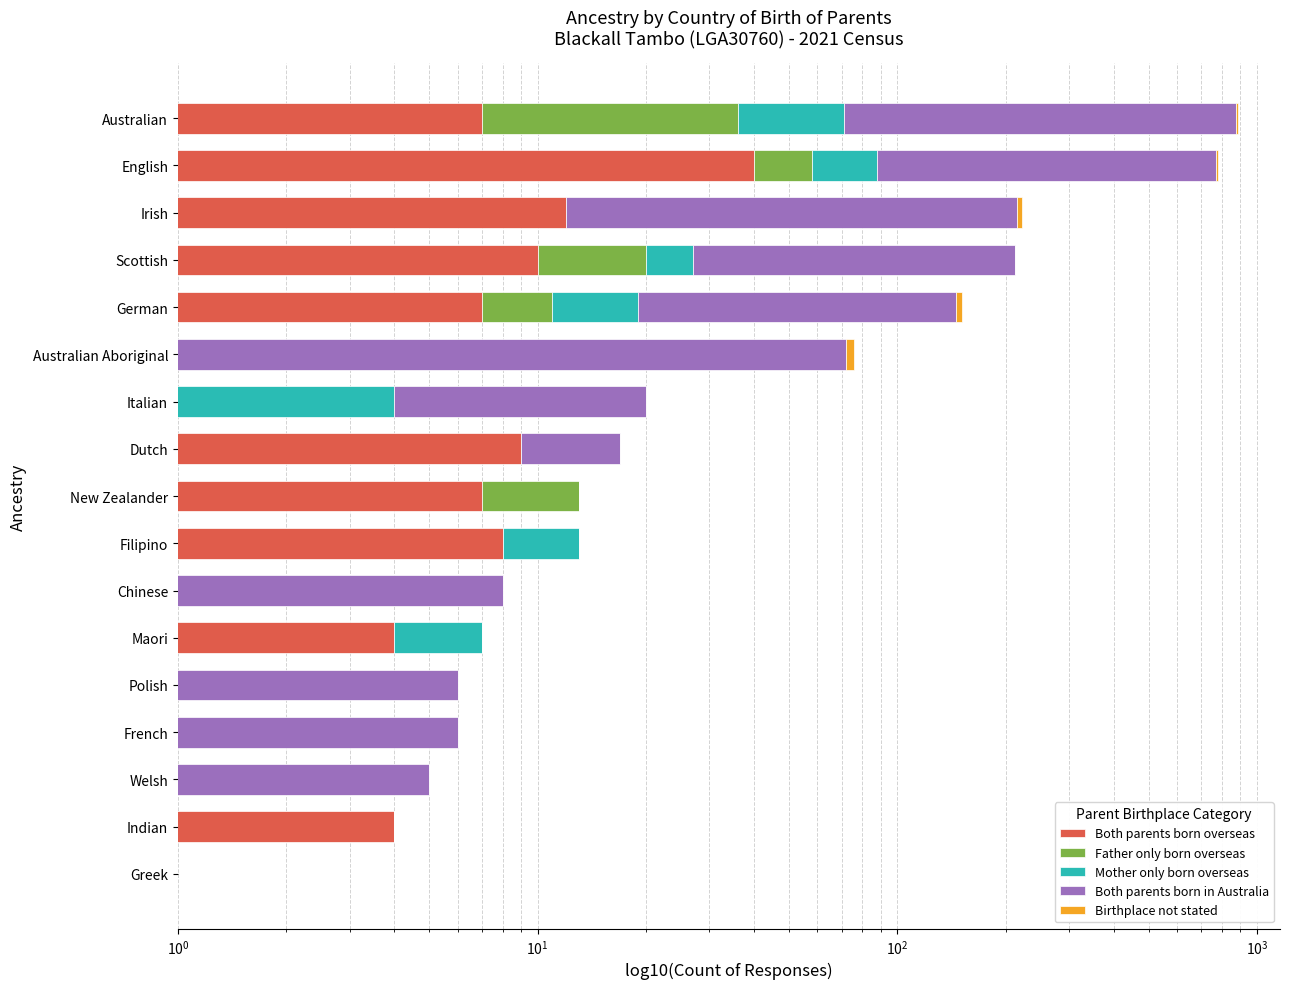

Is it true that Birthplace not stated equals 5 at German?

True